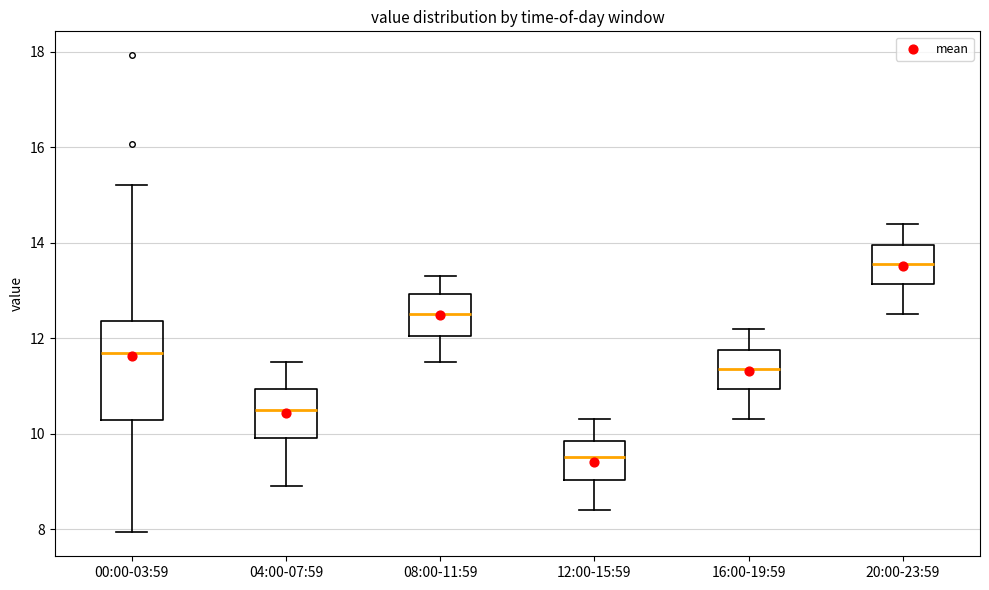

Reading left to right, read every box against the y-axis: the position of its median line, the range the box covers, and the ends of its whiskers. The values are not printed on the chart, so give them approximately, as read against the axis.

00:00-03:59: median 11.6, box 10.2 to 12.4, whiskers 8.0 to 15.2
04:00-07:59: median 10.6, box 10.0 to 11.0, whiskers 9.0 to 11.6
08:00-11:59: median 12.6, box 12.0 to 13.0, whiskers 11.6 to 13.4
12:00-15:59: median 9.6, box 9.0 to 9.8, whiskers 8.4 to 10.4
16:00-19:59: median 11.4, box 11.0 to 11.8, whiskers 10.4 to 12.2
20:00-23:59: median 13.6, box 13.2 to 14.0, whiskers 12.6 to 14.4